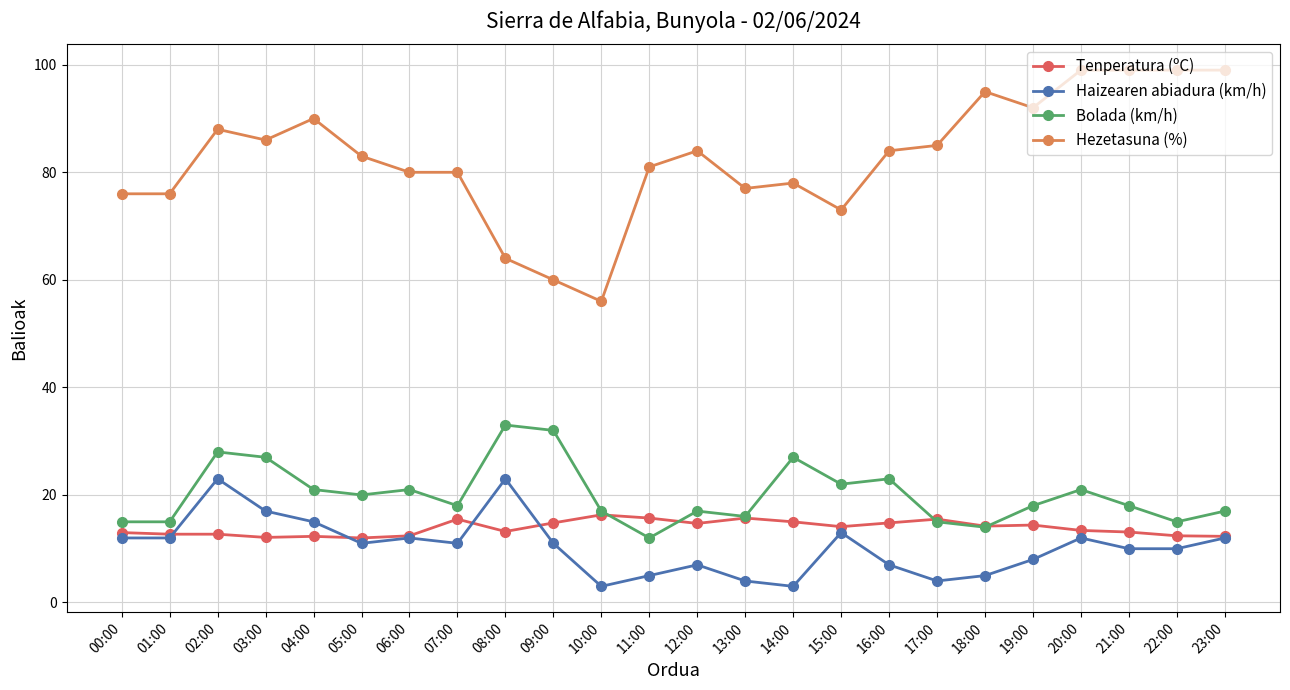

At 19:00, list the series in order from smallest to largest.

Haizearen abiadura (km/h), Tenperatura (ºC), Bolada (km/h), Hezetasuna (%)